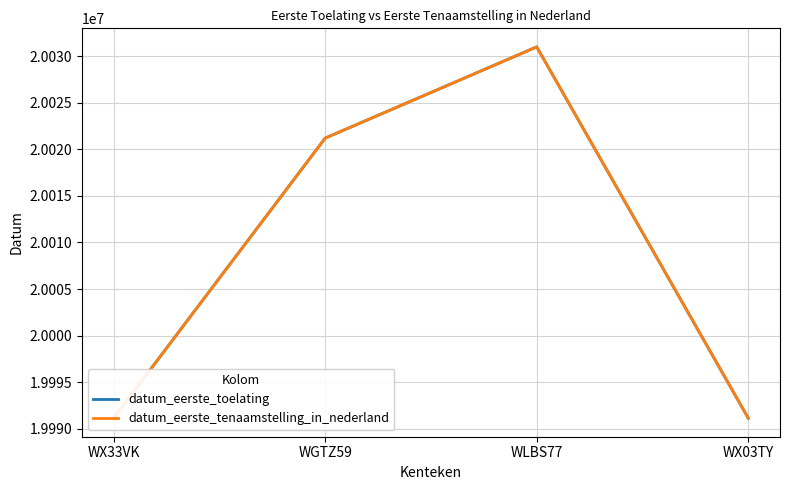

What position from the right is WGTZ59?

3